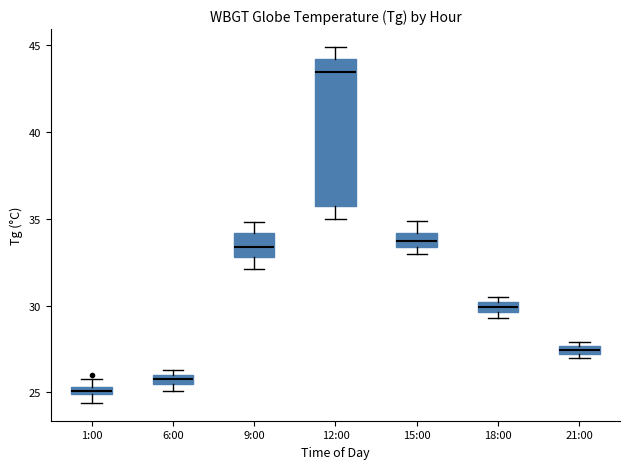

Which box has the highest median line?

12:00